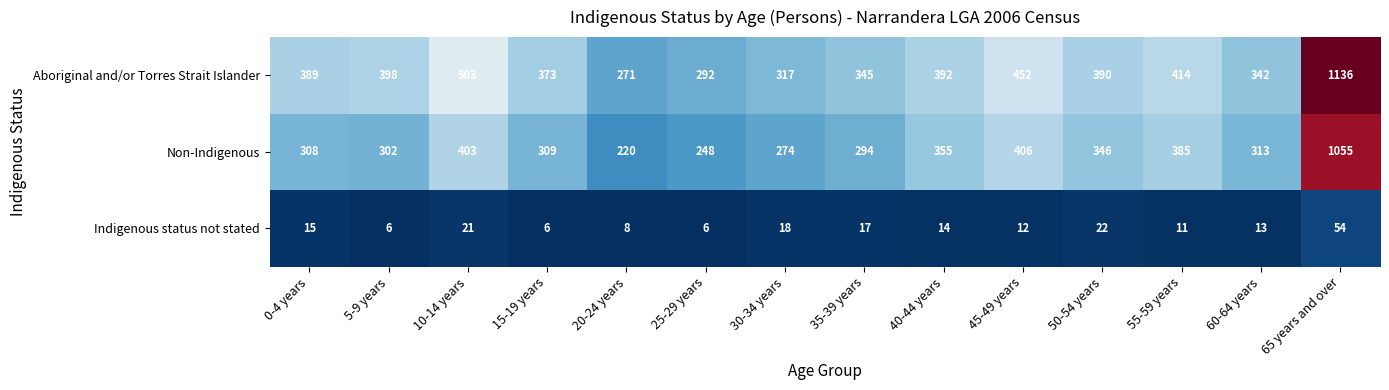

What is the lowest value of the Indigenous status not stated series?

6